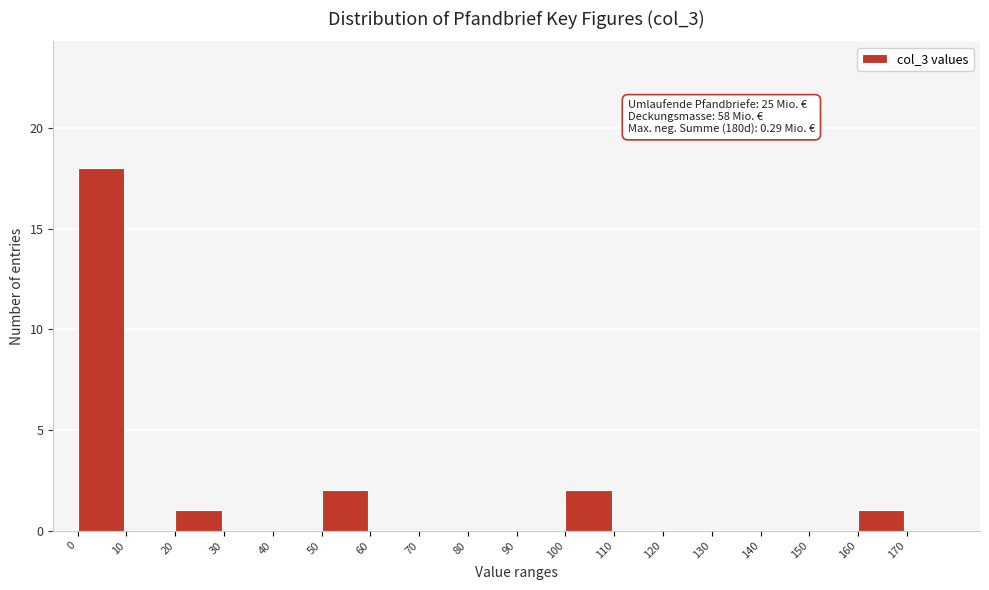

Which range on the x-axis has the tallest bar?

0 to 10